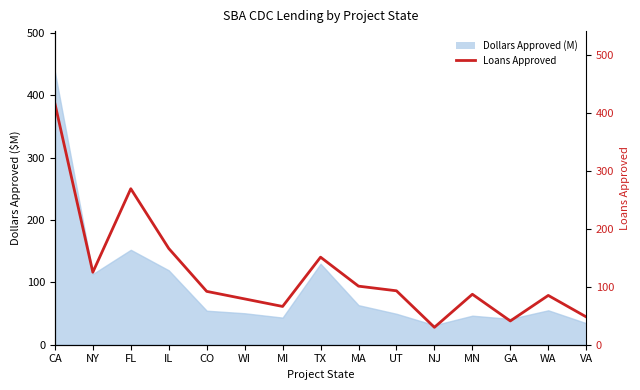

Which has a higher value, MI or WI?

WI